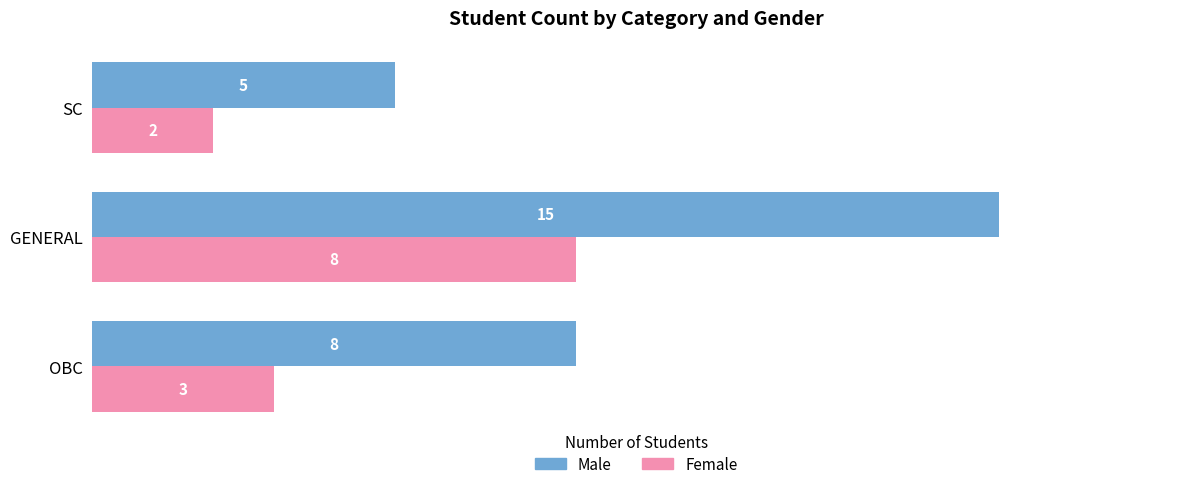

At which category is the sum across all series the highest?

GENERAL